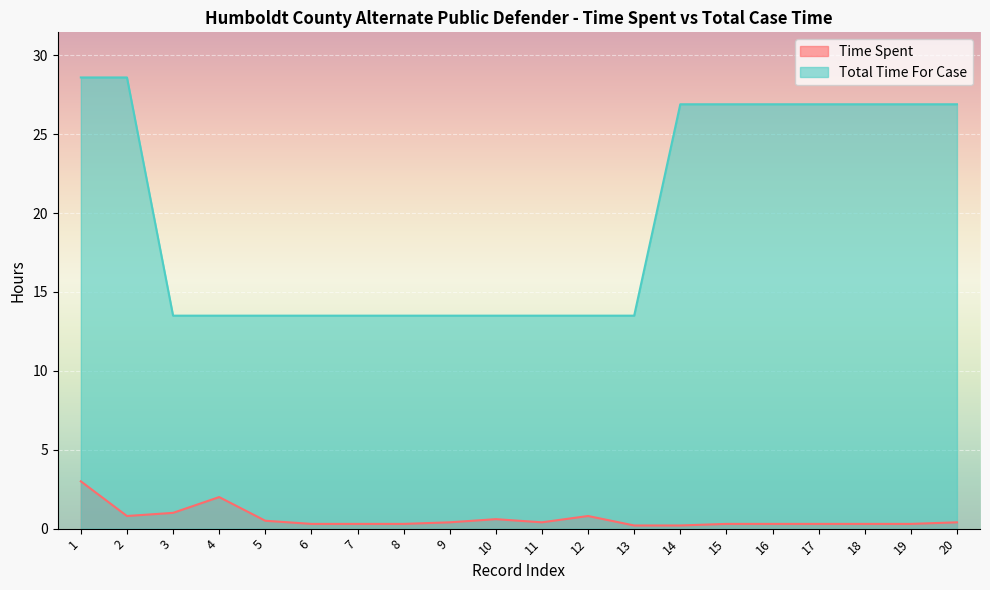

List the labels in order of Time Spent value, largest first.

1, 4, 3, 2, 12, 10, 5, 9, 11, 20, 6, 7, 8, 15, 16, 17, 18, 19, 13, 14